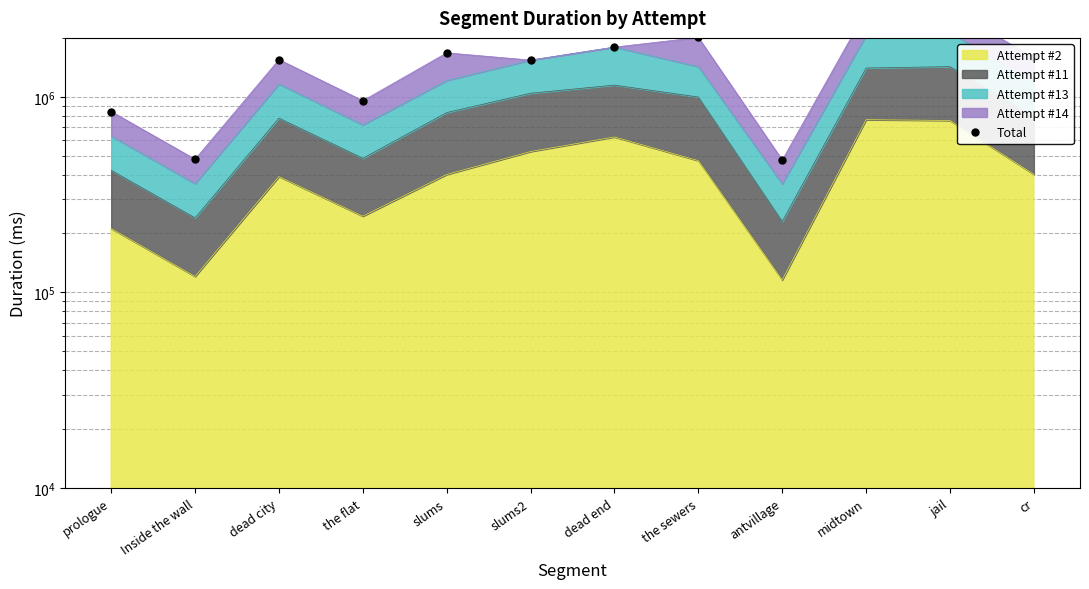

What is the value of the 9th point from the left?

474822